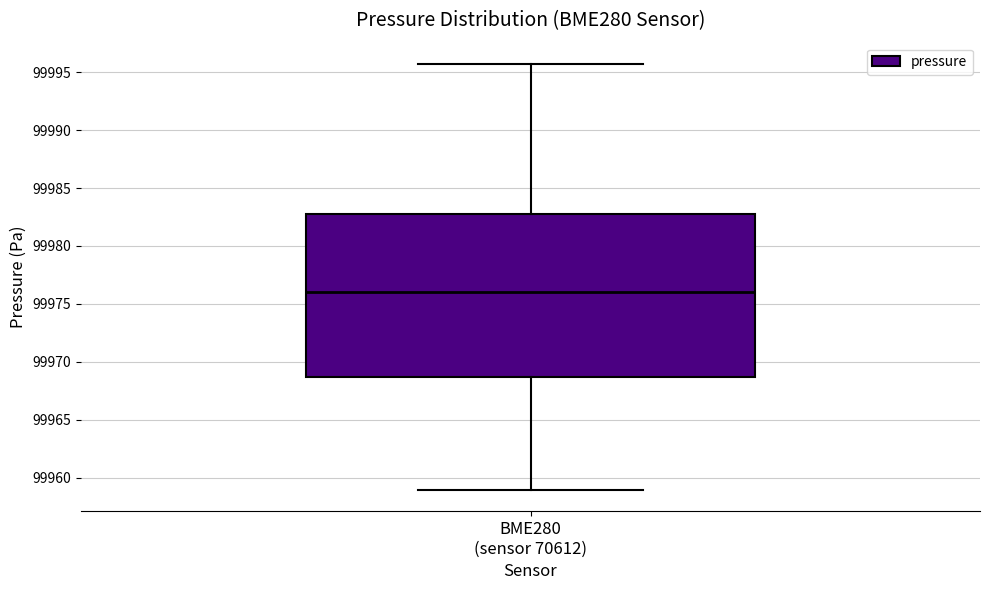

Read this box plot against the y-axis: the position of the median line, the range covered by the box, and the ends of both whiskers. The values are not printed on the chart, so give them approximately, as read against the axis.

median 99976.0, box 99968.5 to 99983.0, whiskers 99959.0 to 99995.5